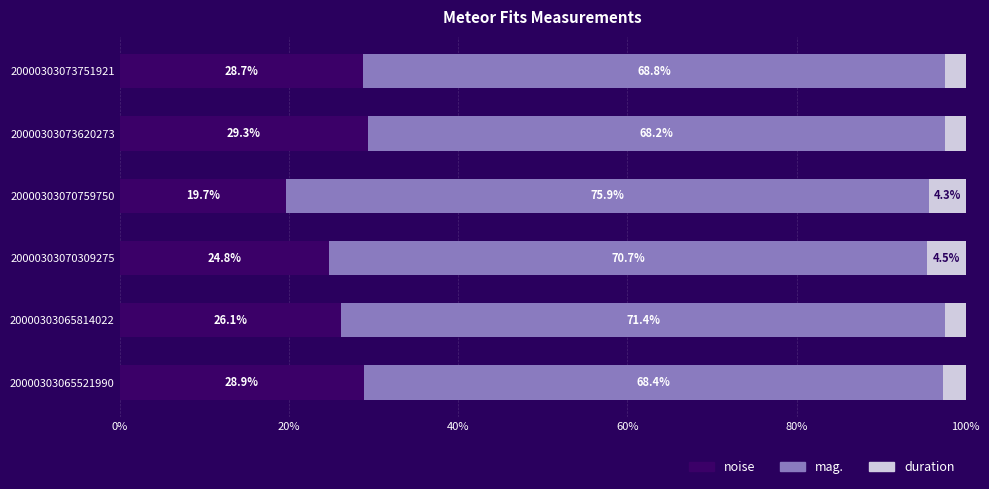

What are all the series names shown in the legend?

noise, mag., duration